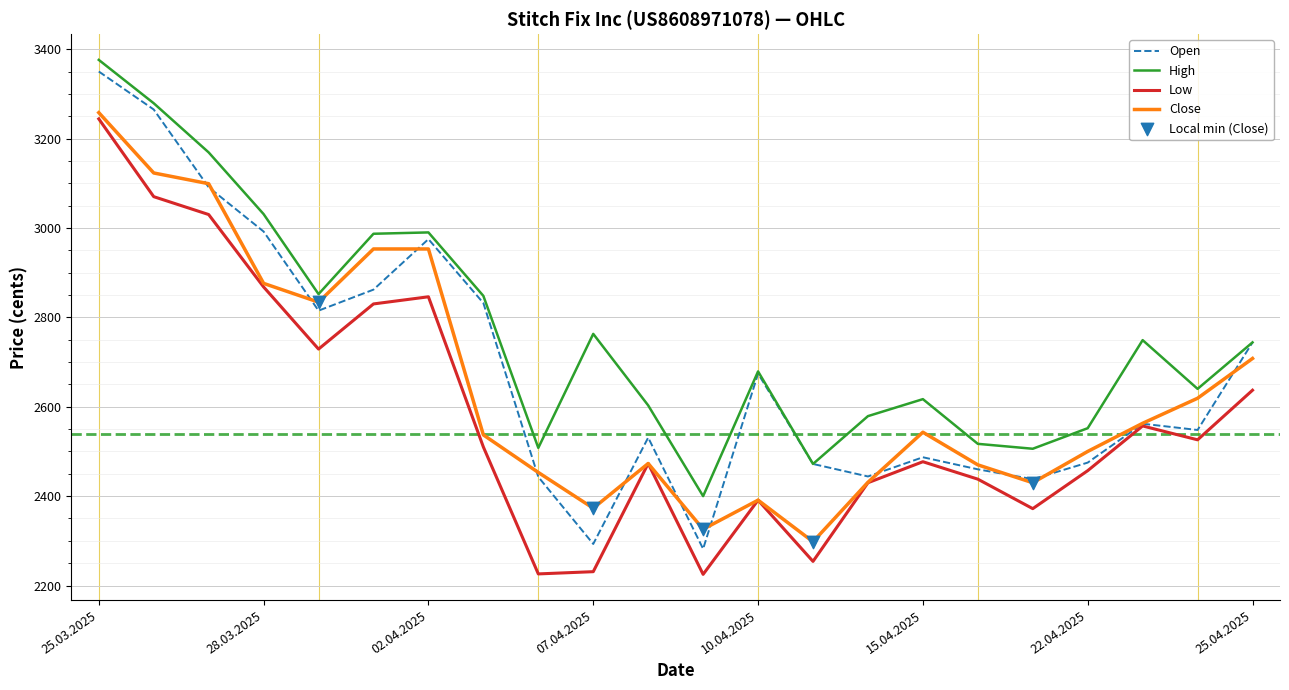

Which series has the largest total across all categories?

High